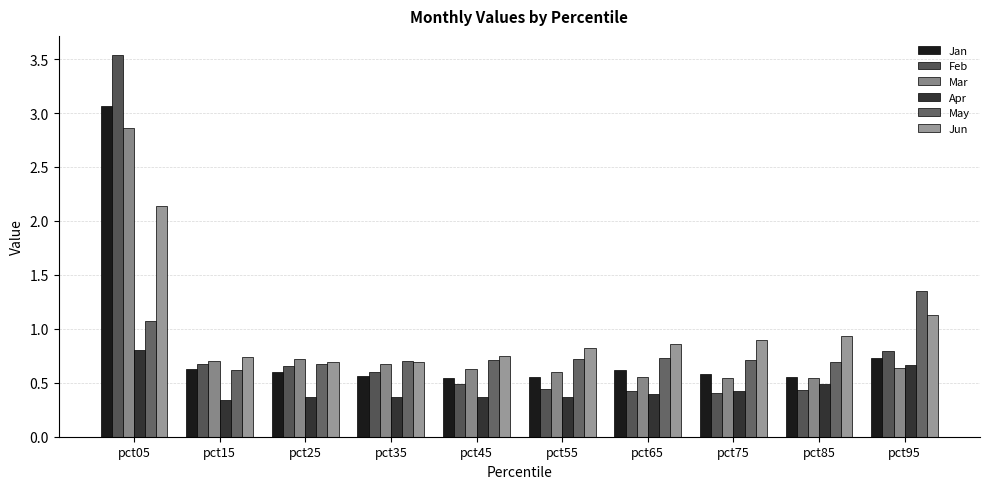

What is the difference between the highest and lowest values at pct55?

0.5